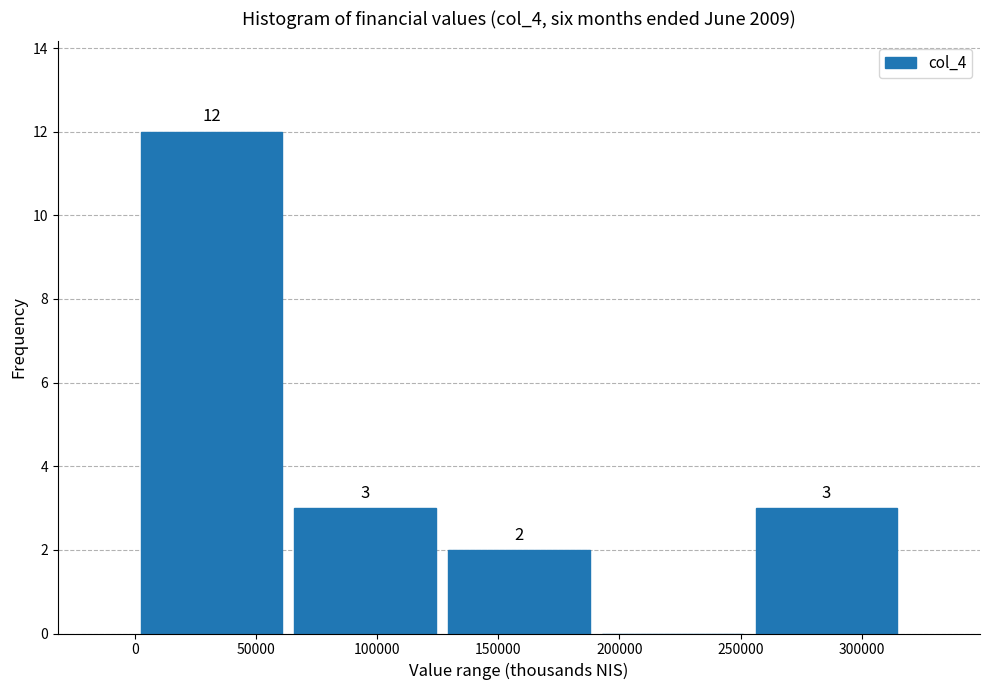

Which range on the x-axis has the tallest bar?

0 to 65000